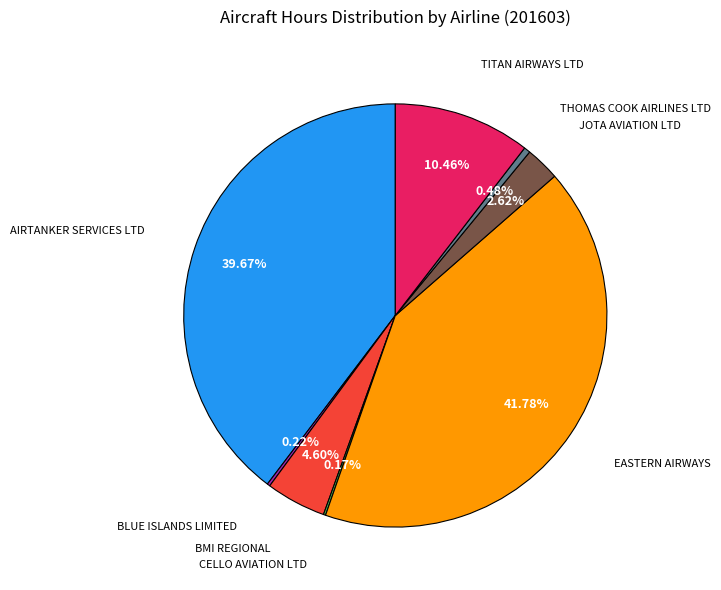

Is there any slice that represents more than half of the pie?

No